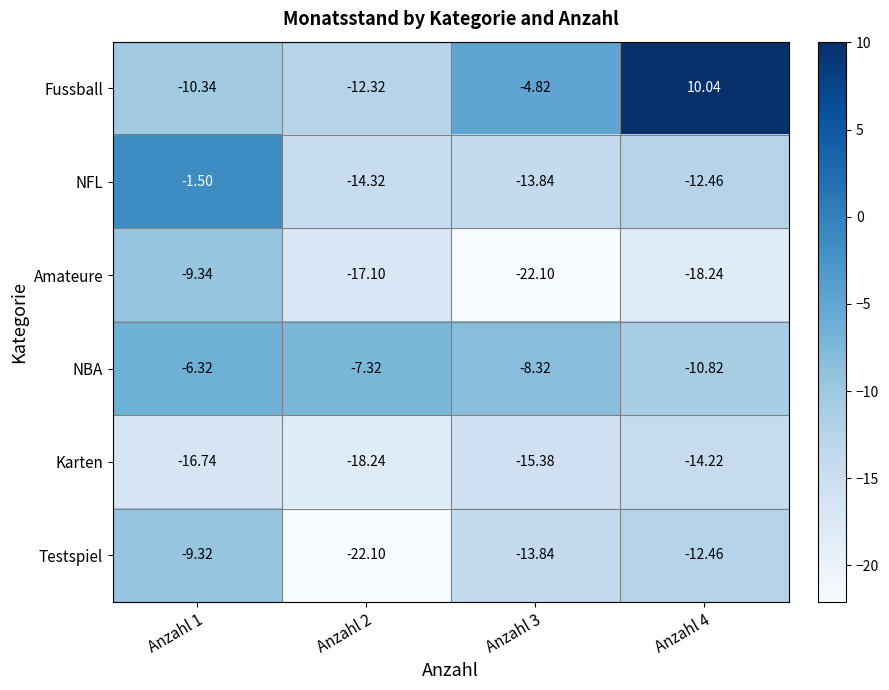

Which series has the largest total across all categories?

Fussball